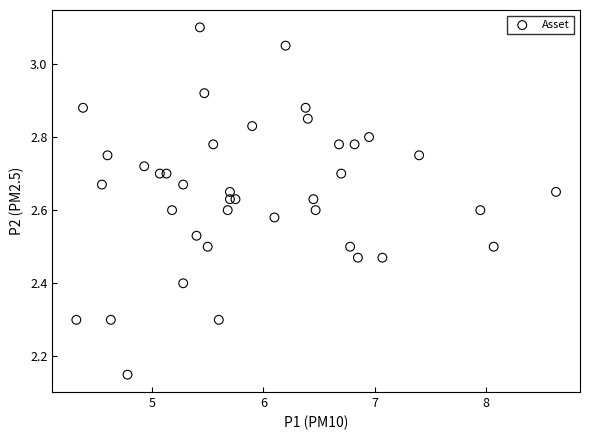

What is the range of X values (max minus min)?

4.3